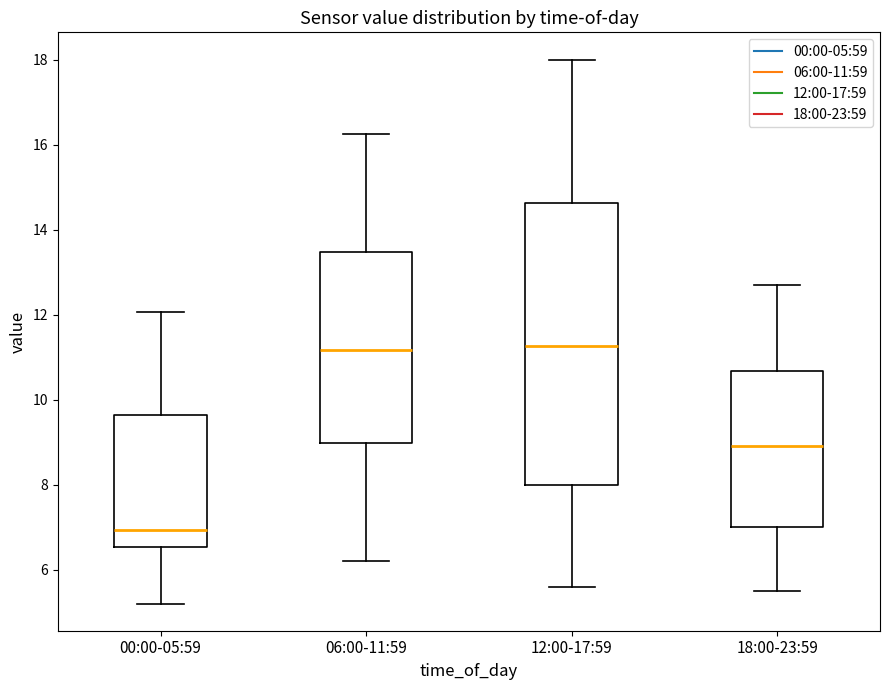

Reading left to right, transcribe this box plot: for each box, give where its median line is, the range the box spans, and where its two whiskers end, as read against the y-axis. The values are not printed on the chart, so give them approximately, as read against the axis.

00:00-05:59: median 7.0, box 6.6 to 9.6, whiskers 5.2 to 12.0
06:00-11:59: median 11.2, box 9.0 to 13.4, whiskers 6.2 to 16.2
12:00-17:59: median 11.2, box 8.0 to 14.6, whiskers 5.6 to 18.0
18:00-23:59: median 9.0, box 7.0 to 10.6, whiskers 5.6 to 12.8